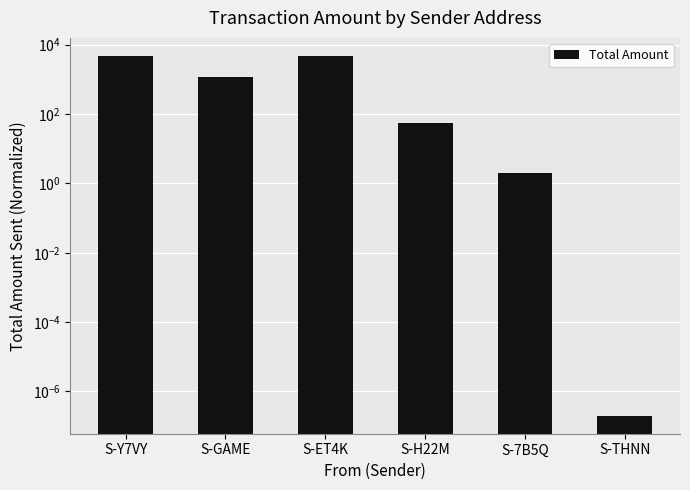

What is the average value?

1764.5